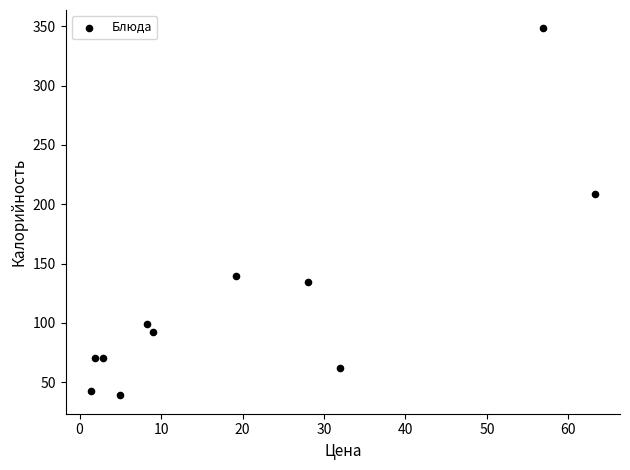

What is the range of Y values (max minus min)?

309.3